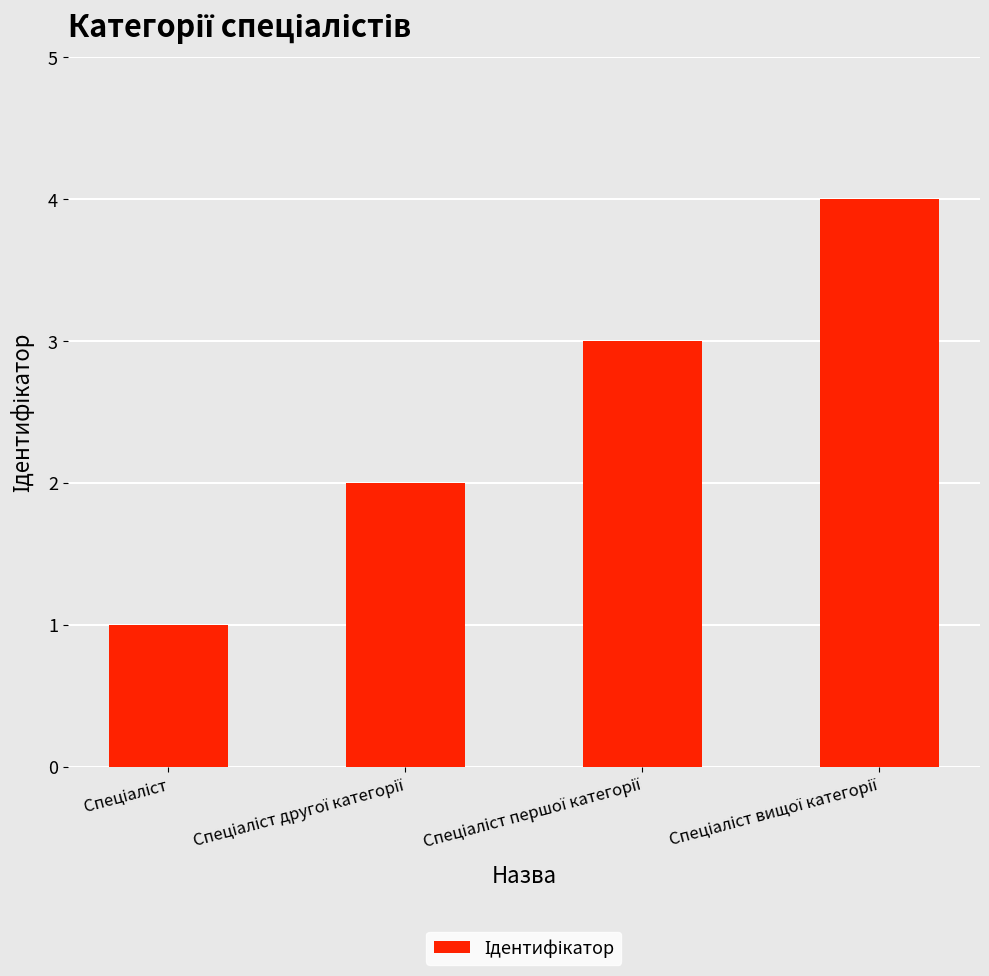

Reading left to right, what are all the values shown in this chart?

1	2	3	4